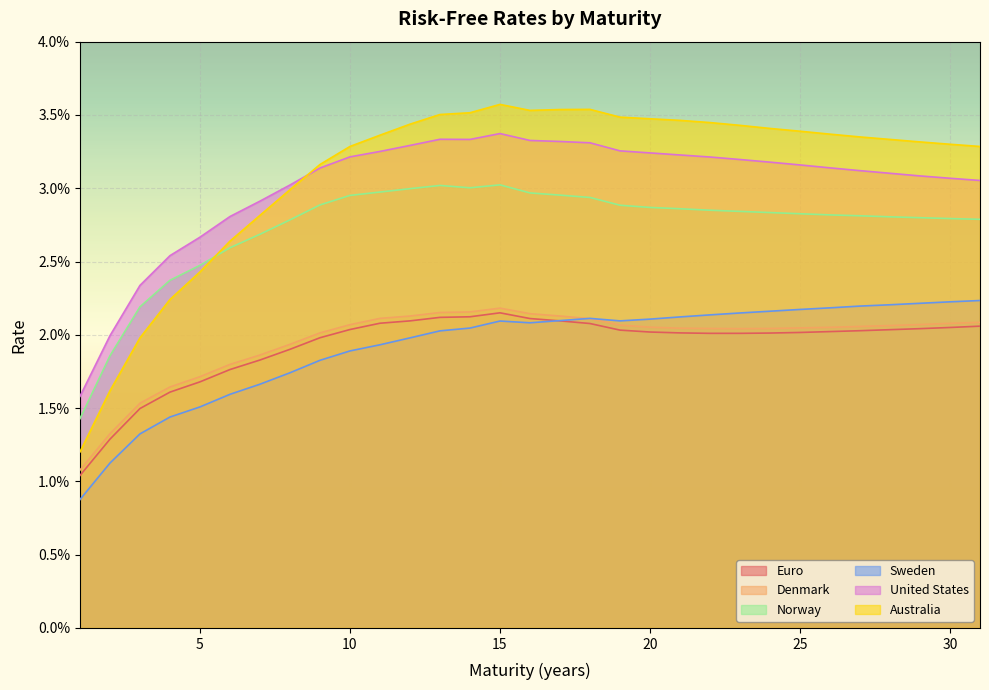

Rank the categories by United States value from lowest to highest.

1, 2, 3, 4, 5, 6, 7, 8, 31, 30, 29, 28, 27, 9, 26, 25, 24, 23, 22, 10, 21, 20, 11, 19, 12, 18, 17, 16, 14, 13, 15